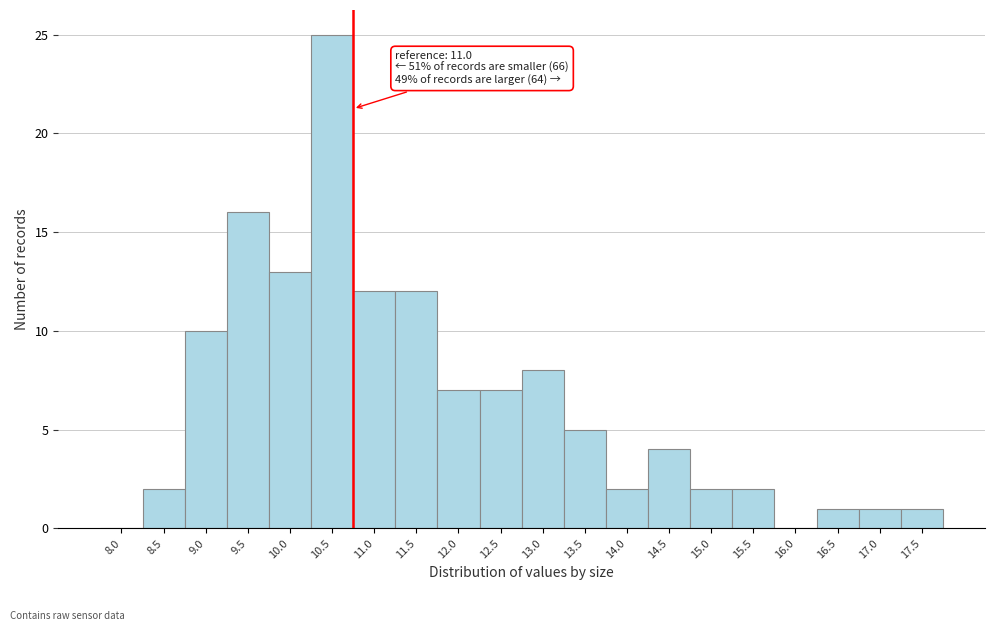

Reading left to right, transcribe all the data shown in this chart.

8.0=0	8.5=2	9.0=10	9.5=16	10.0=13	10.5=25	11.0=12	11.5=12	12.0=7	12.5=7	13.0=8	13.5=5	14.0=2	14.5=4	15.0=2	15.5=2	16.0=0	16.5=1	17.0=1	17.5=1